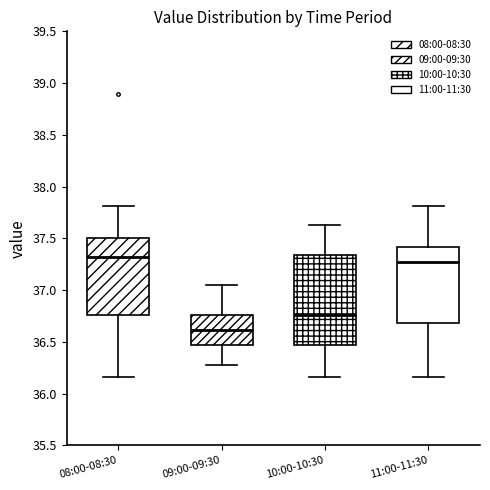

Reading left to right, transcribe this box plot: for each box, give where its median line is, the range the box spans, and where its two whiskers end, as read against the y-axis. The values are not printed on the chart, so give them approximately, as read against the axis.

08:00-08:30: median 37.30, box 36.75 to 37.50, whiskers 36.15 to 37.80
09:00-09:30: median 36.60, box 36.45 to 36.75, whiskers 36.30 to 37.05
10:00-10:30: median 36.75, box 36.45 to 37.35, whiskers 36.15 to 37.65
11:00-11:30: median 37.30, box 36.70 to 37.40, whiskers 36.15 to 37.80